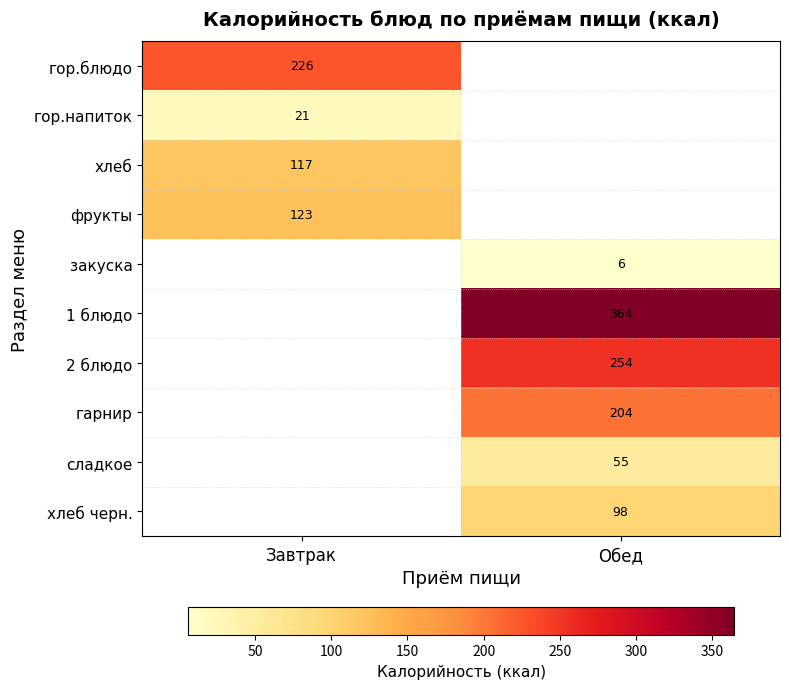

The value of 1 блюдо at Обед is 364.0. True or false?

True